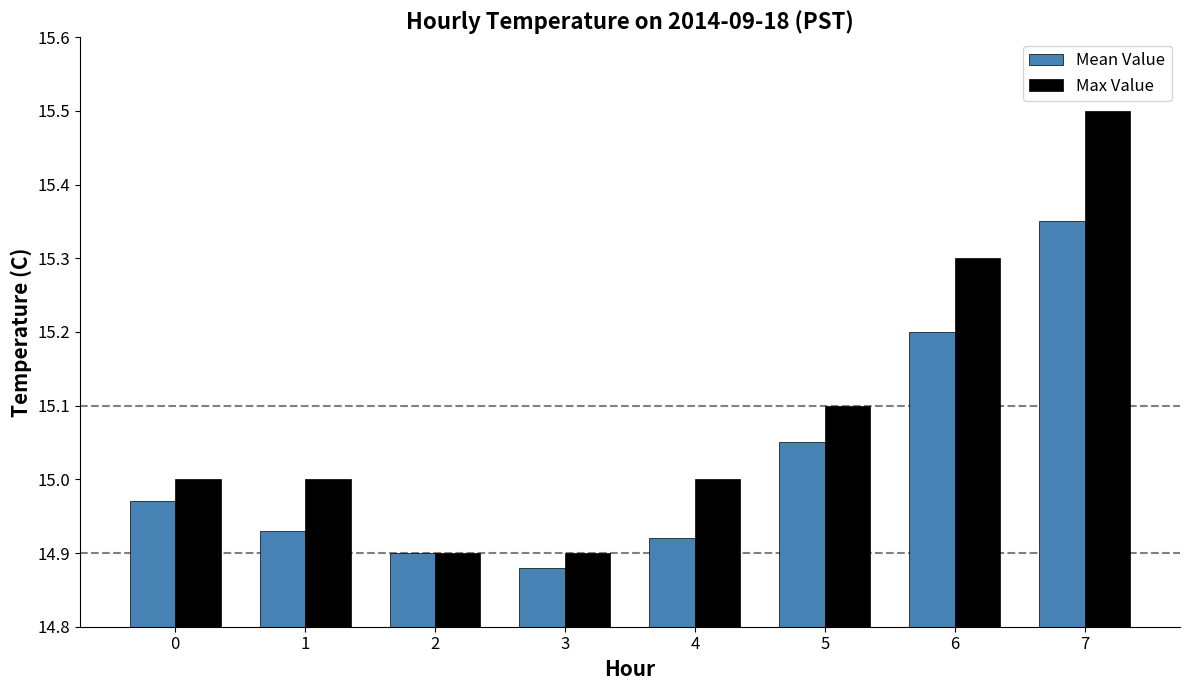

What is the difference between the Max Value values at 7 and 2?

0.6